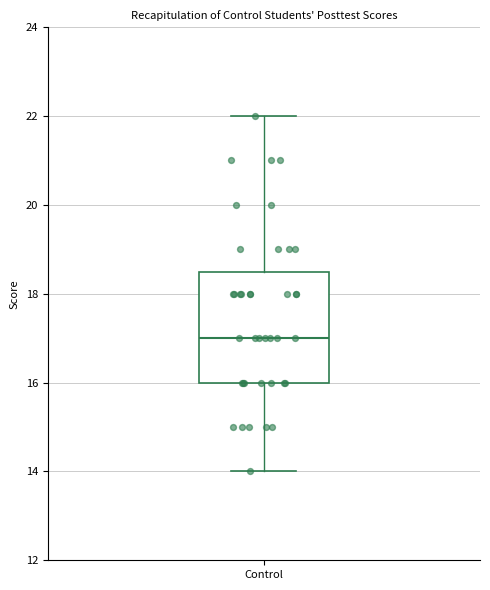

Transcribe this box plot: give where the median line is, the range the box spans, and where the two whiskers end, as read against the y-axis. The values are not printed on the chart, so give them approximately, as read against the axis.

median 17.0, box 16.0 to 18.6, whiskers 14.0 to 22.0